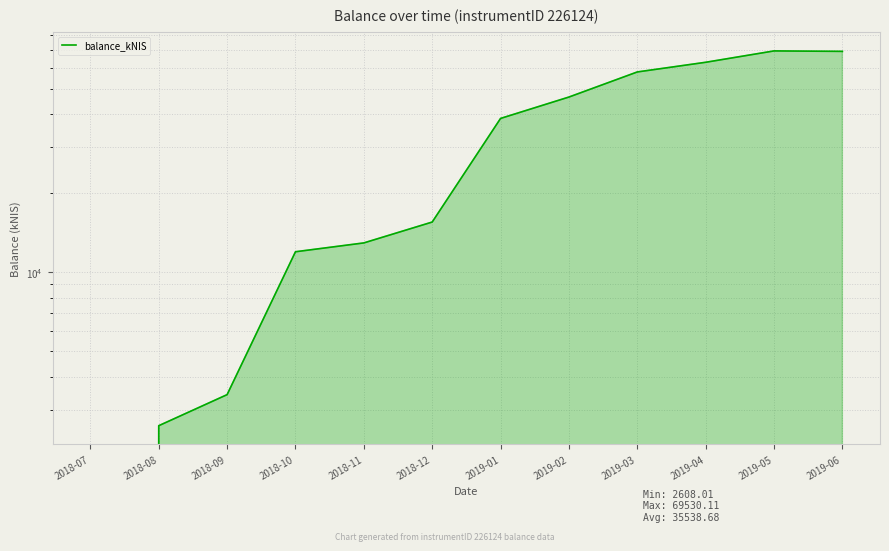

The chart shows a value of 69530.1 at 2019-05. True or false?

True